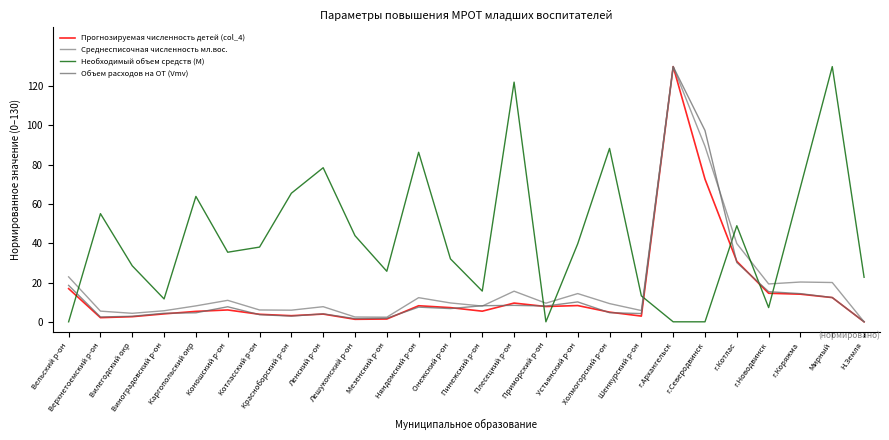

How many lines are shown in the chart?

4